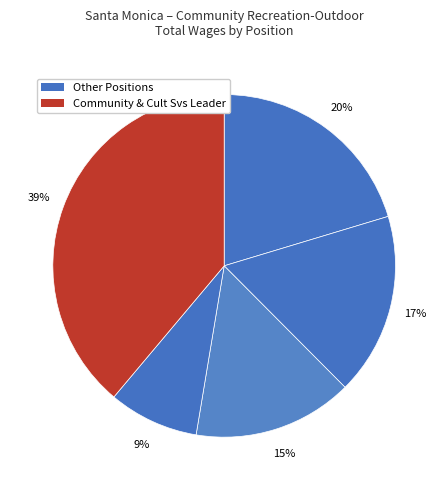

How many segments does this pie chart have?

5